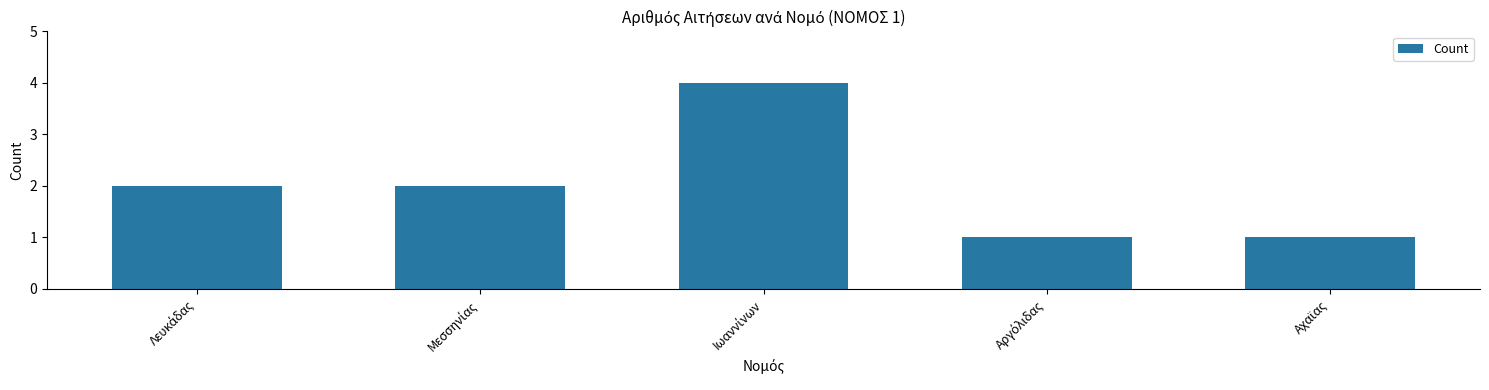

Reading left to right, what are all the values shown in this chart?

2	2	4	1	1